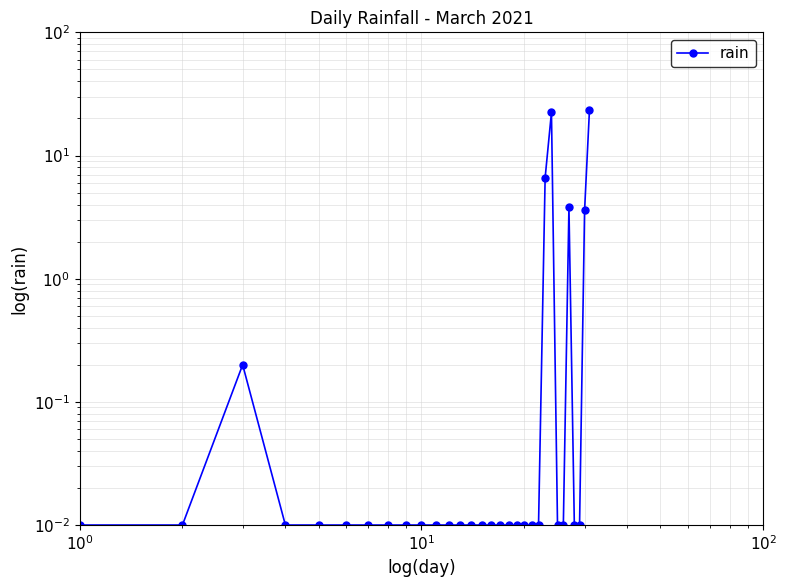

Count the number of categories in the chart.

31